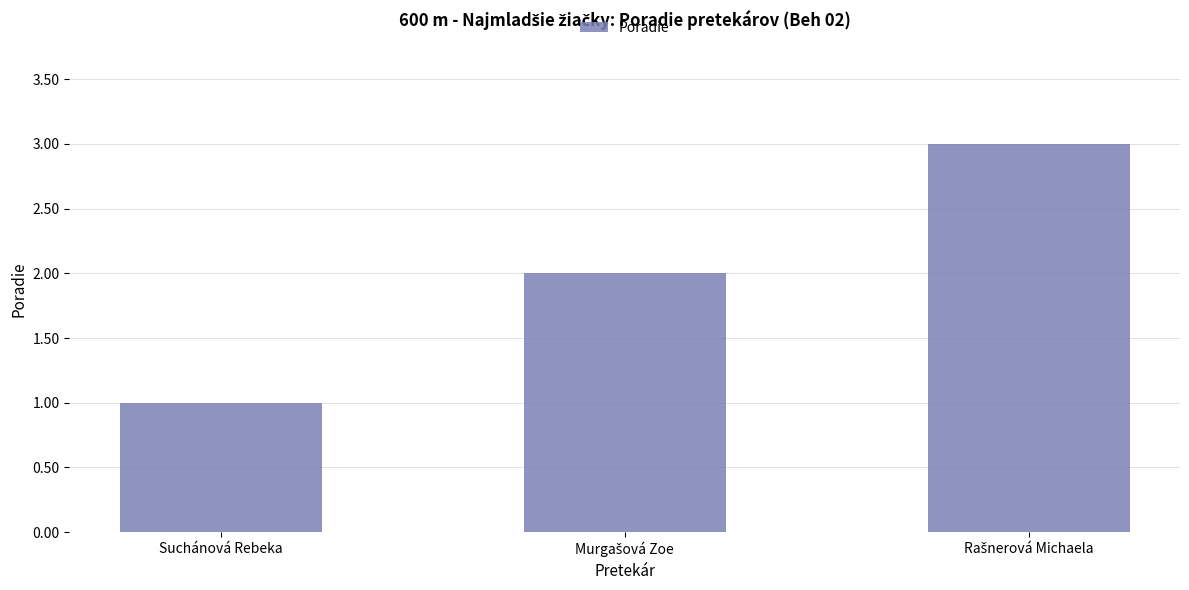

Which category has the lowest value across all series?

Suchánová Rebeka